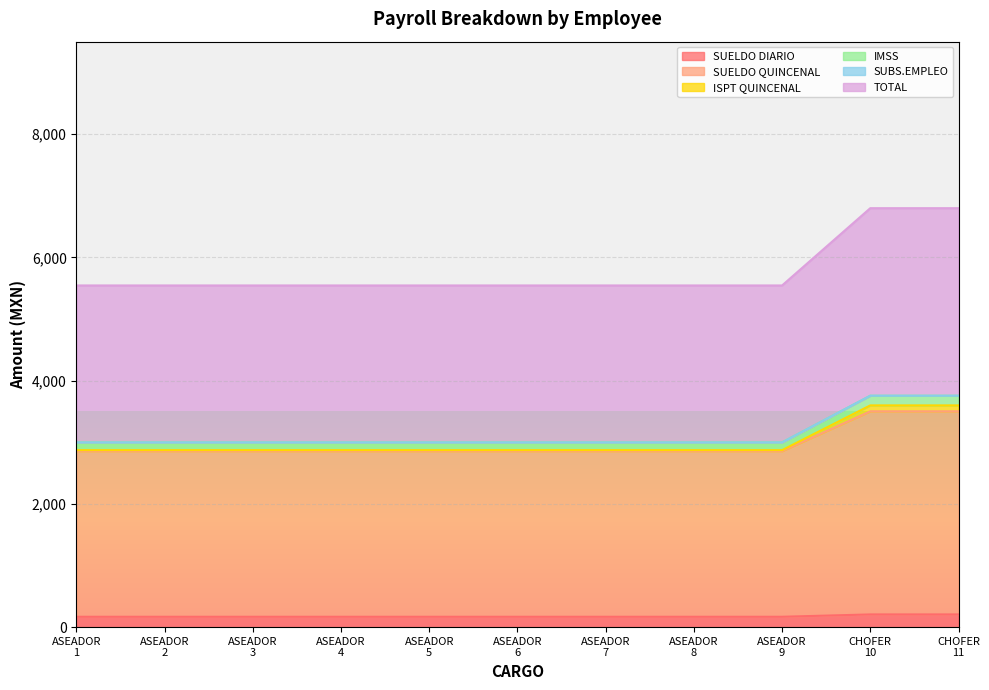

What is the highest value of the SUELDO DIARIO series?

206